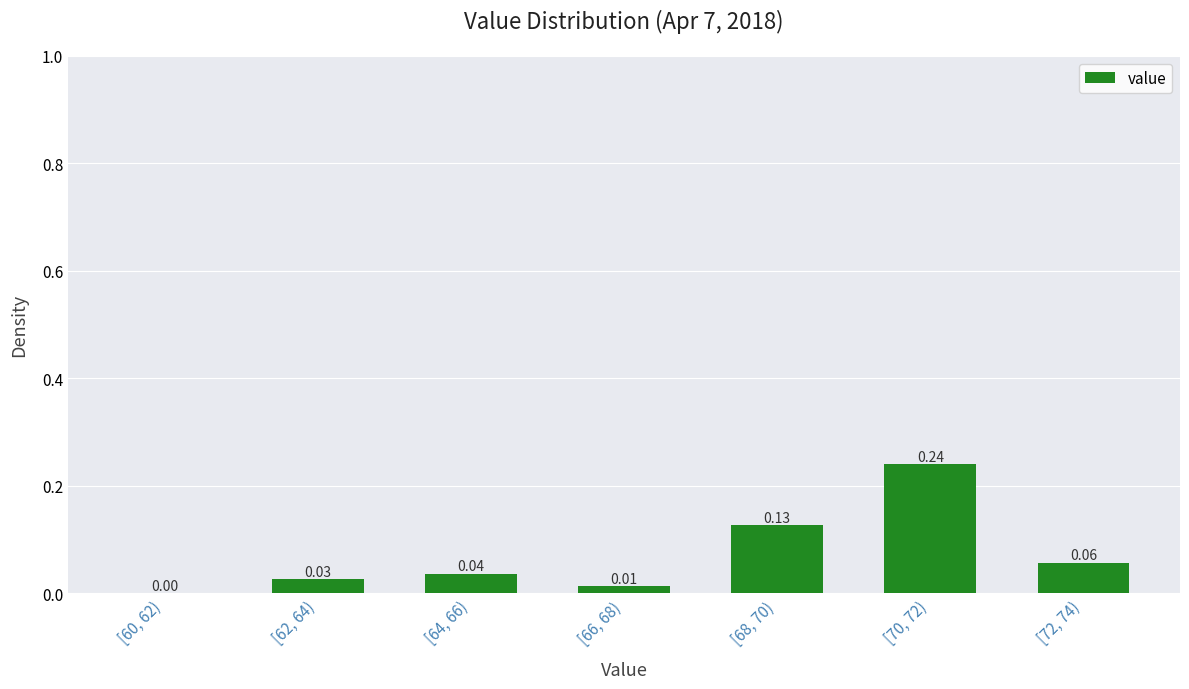

What is the sum of all values?

0.5